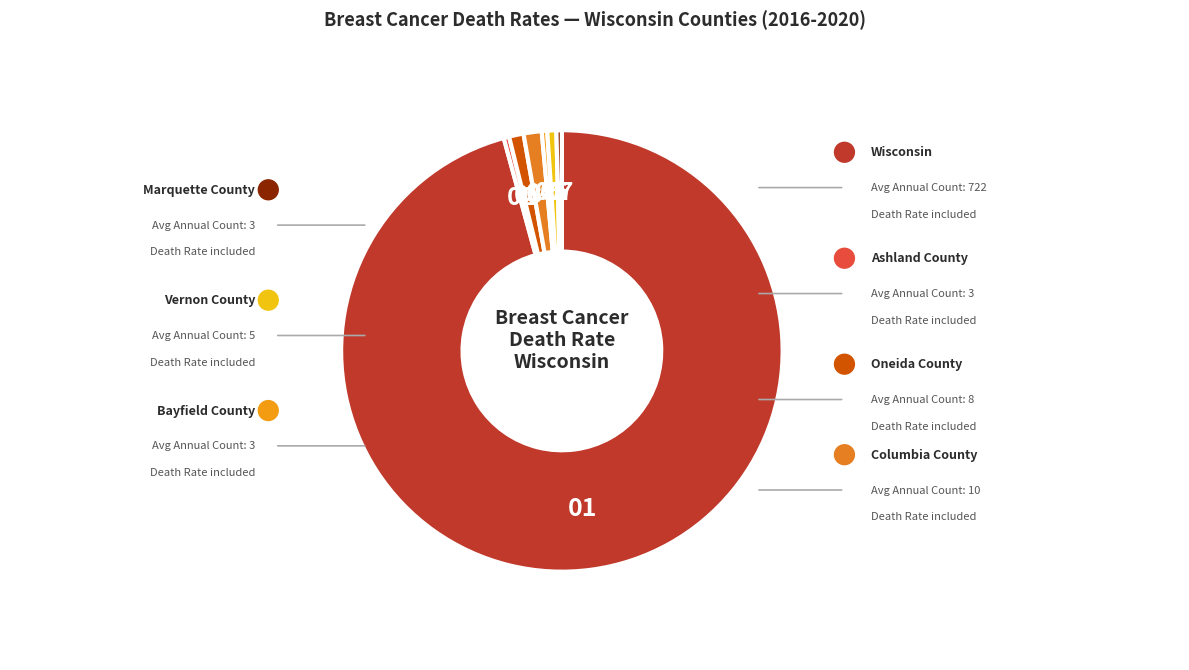

What is the largest slice in the pie chart?

Wisconsin